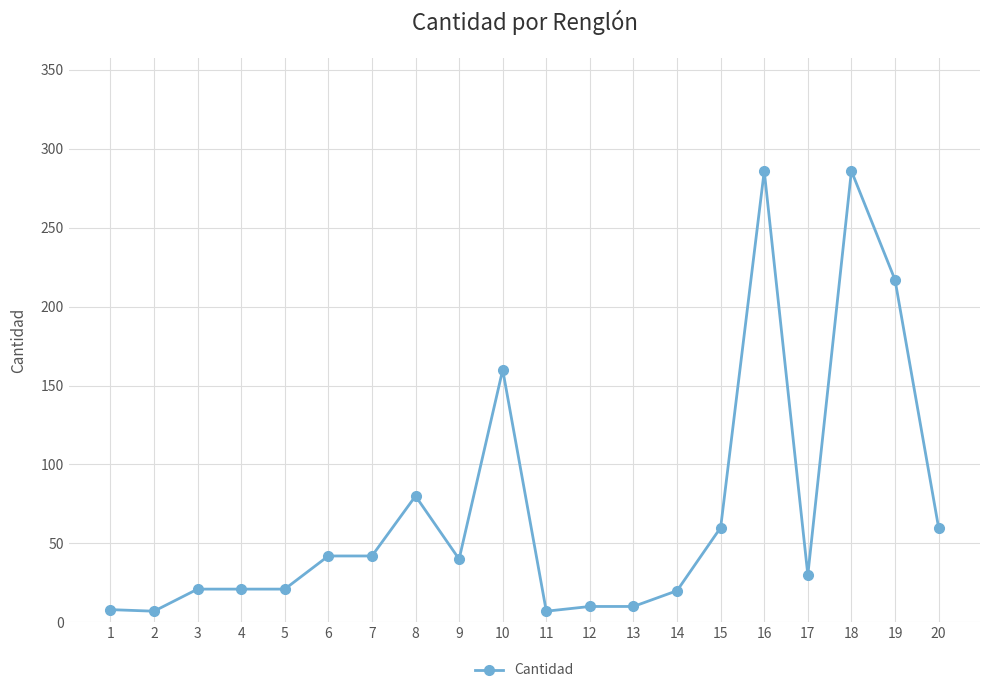

What is the maximum value shown in the chart?

286